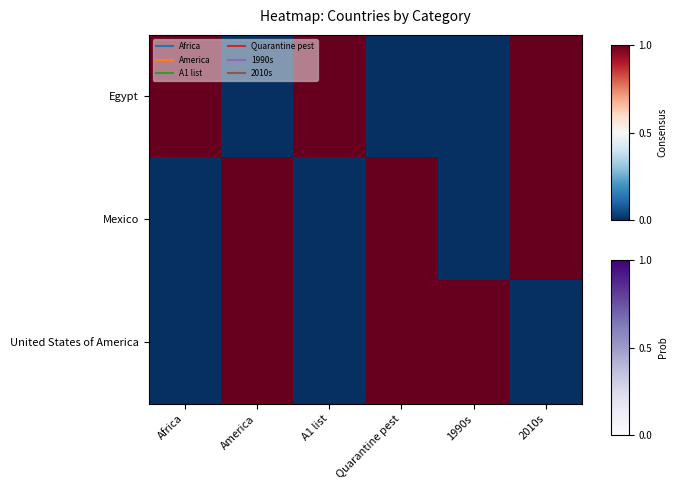

Reading right to left, transcribe all the data shown in this chart.

Egypt: 2010s=1	1990s=0	Quarantine pest=0	A1 list=1	America=0	Africa=1
Mexico: 2010s=1	1990s=0	Quarantine pest=1	A1 list=0	America=1	Africa=0
United States of America: 2010s=0	1990s=1	Quarantine pest=1	A1 list=0	America=1	Africa=0